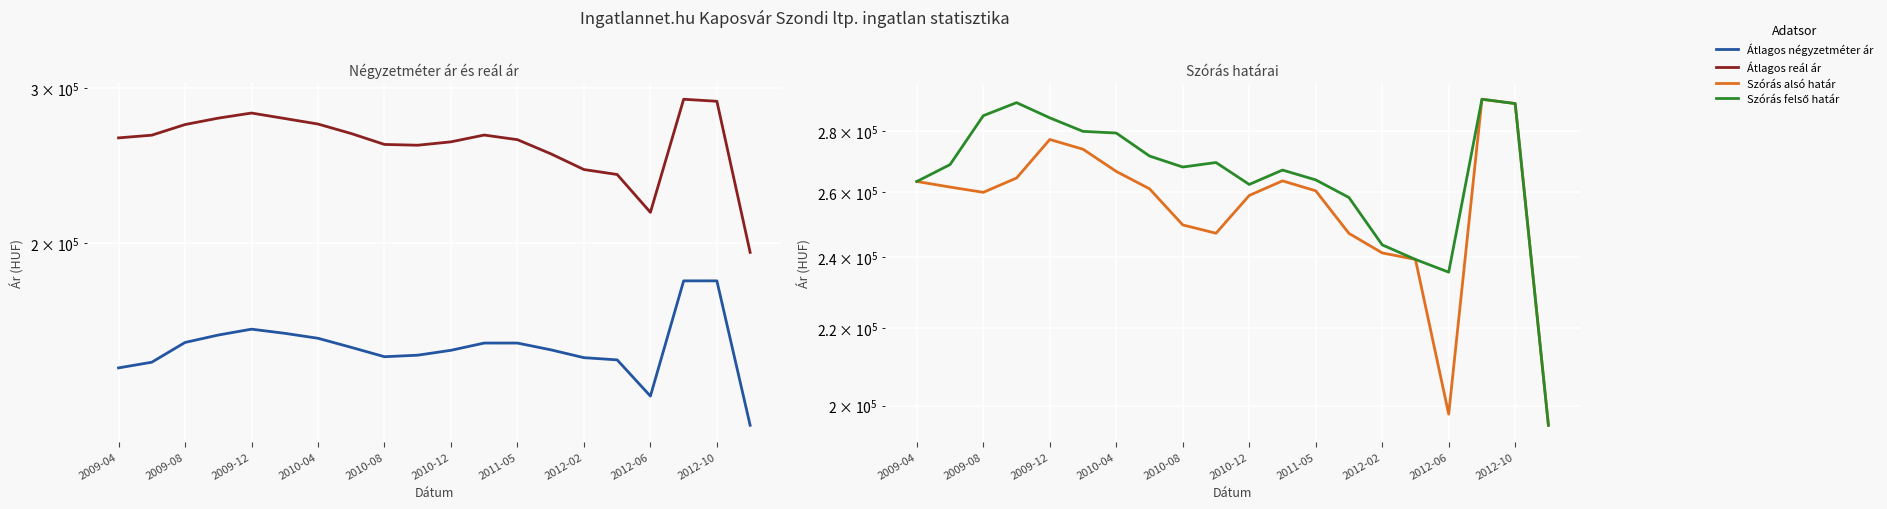

Rank the series by their maximum value, from highest to lowest.

Átlagos reál ár, Szórás alsó határ, Szórás felső határ, Átlagos négyzetméter ár